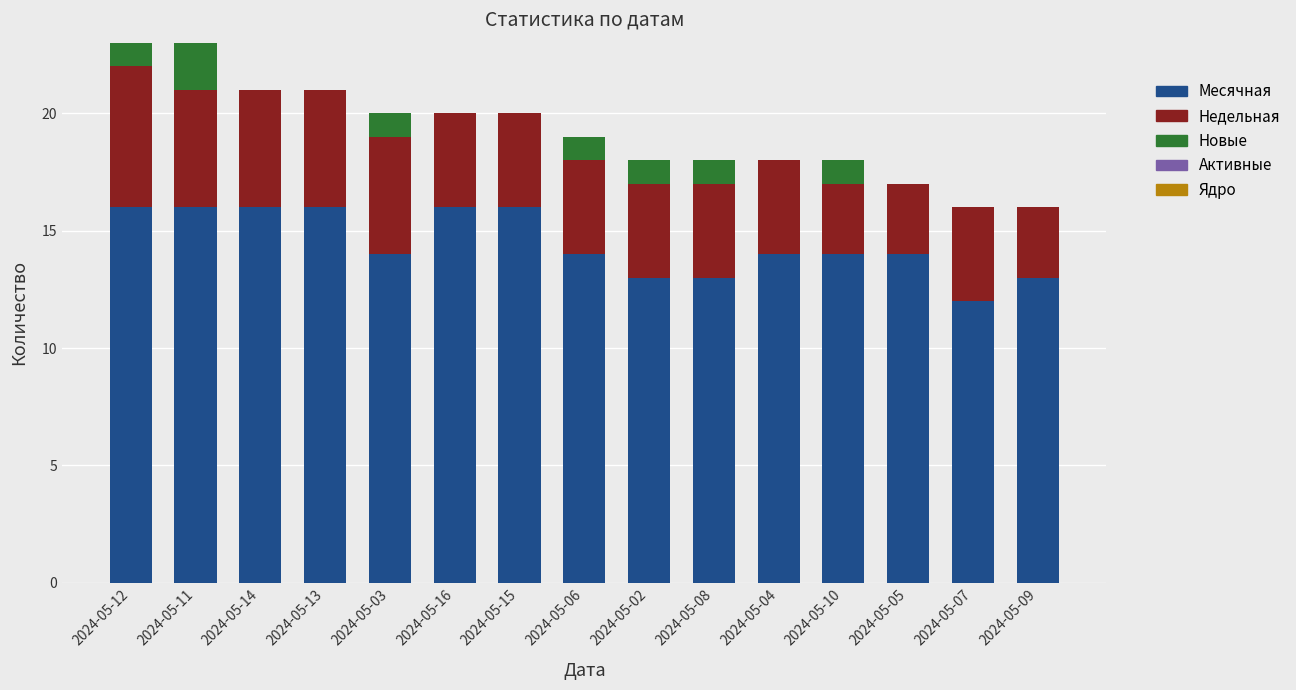

Is it true that Месячная equals 21 at 2024-05-14?

False